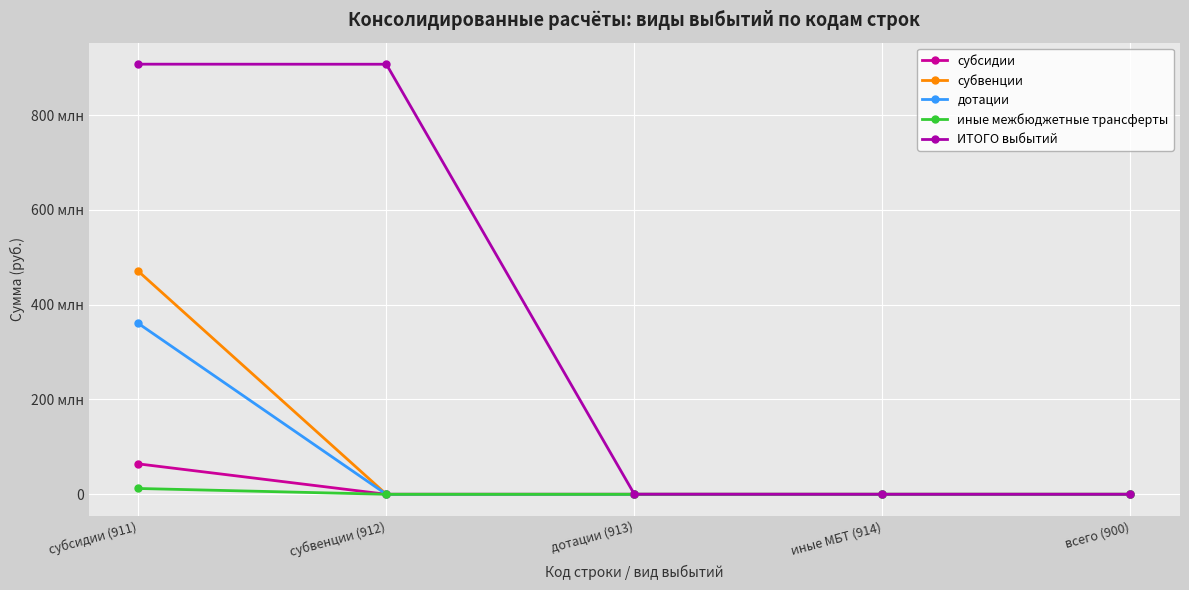

What is the difference between the maximum and minimum values in the субсидии series?

64169856.5